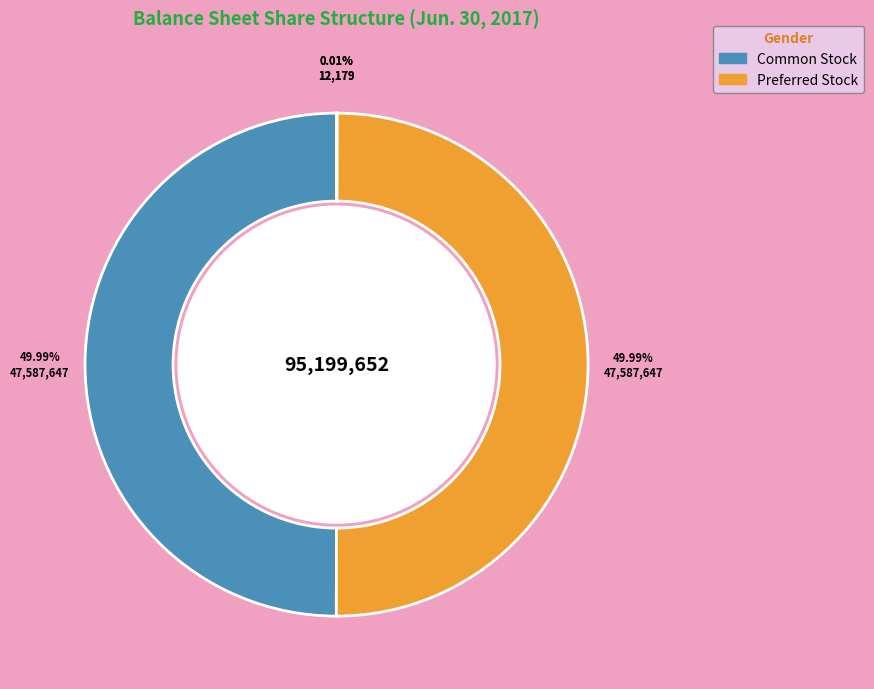

How many segments does this pie chart have?

4